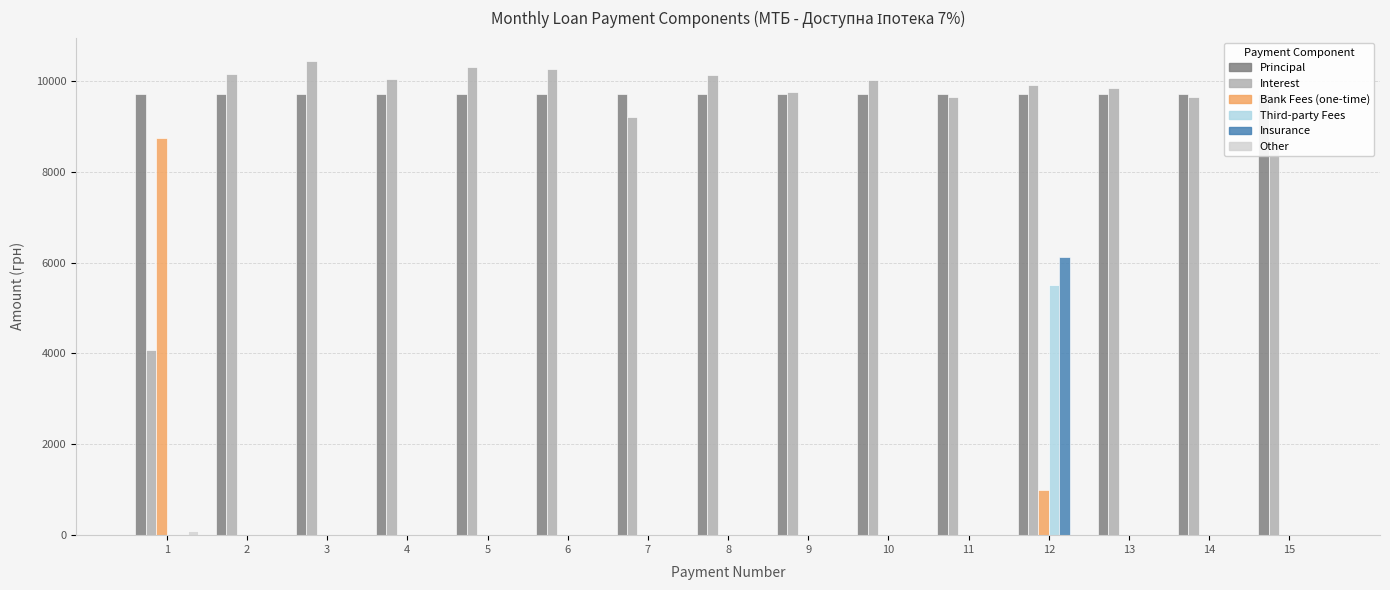

What is the value of the interest bar at the 12th from the left?

9904.0